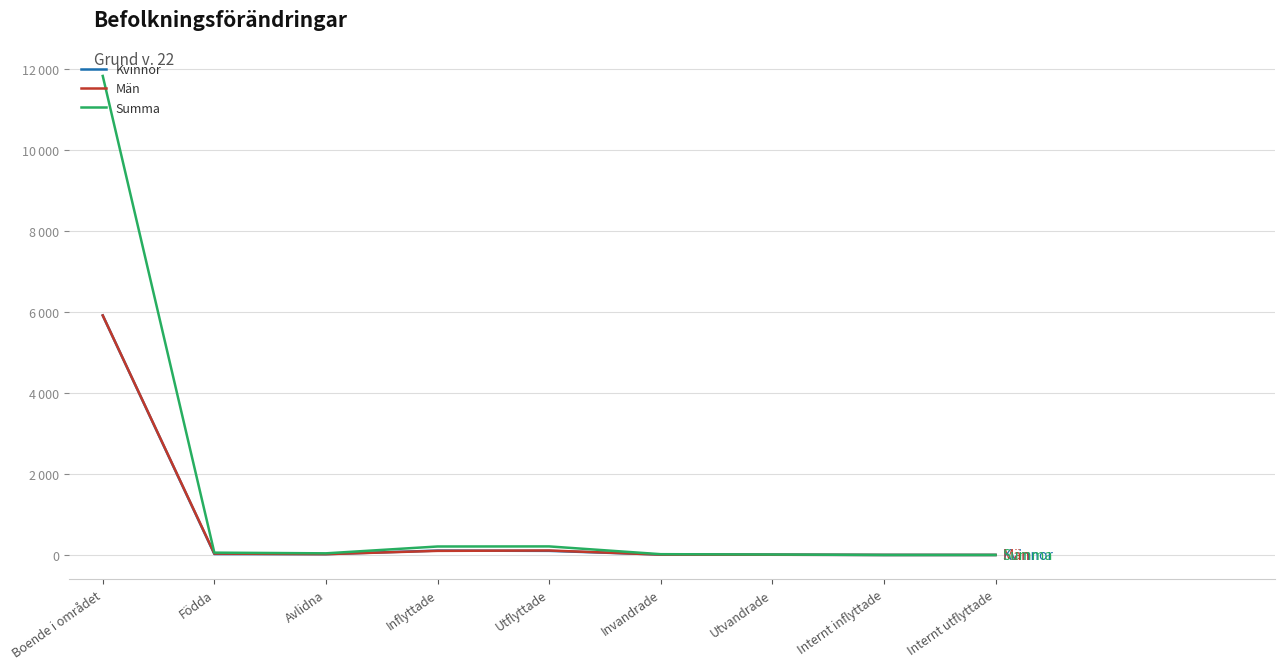

What are all the series names shown in the legend?

Kvinnor, Män, Summa